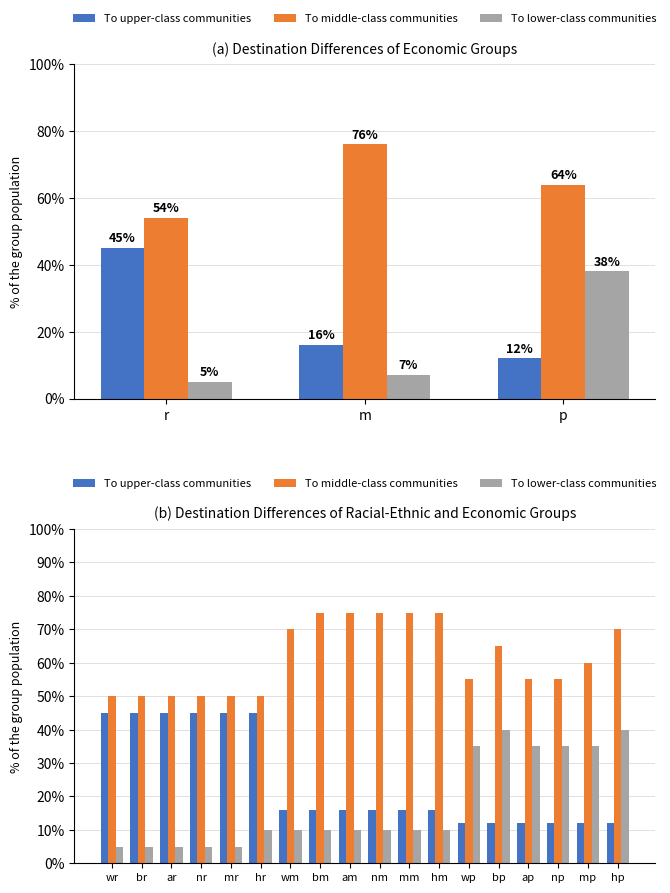

Rank the series by their average value, from lowest to highest.

To lower-class communities, To upper-class communities, To middle-class communities